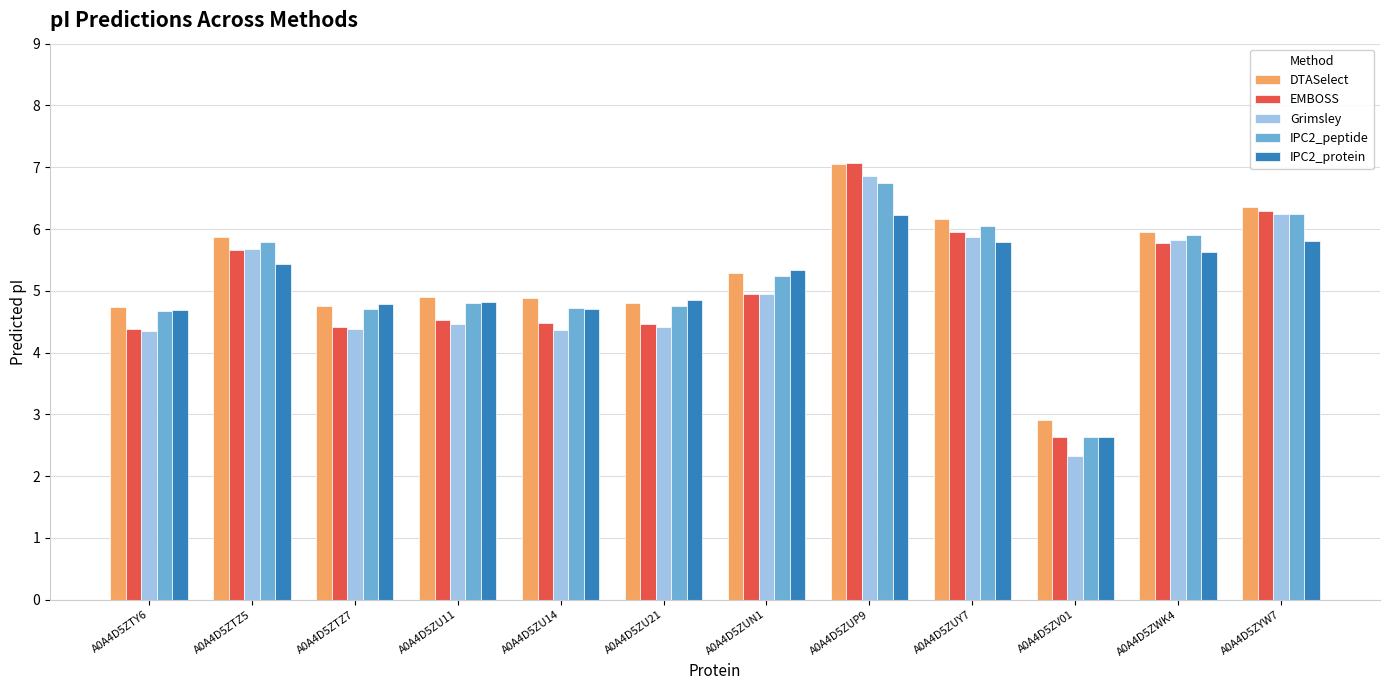

Are the bars grouped side by side (vs. stacked)?

Yes